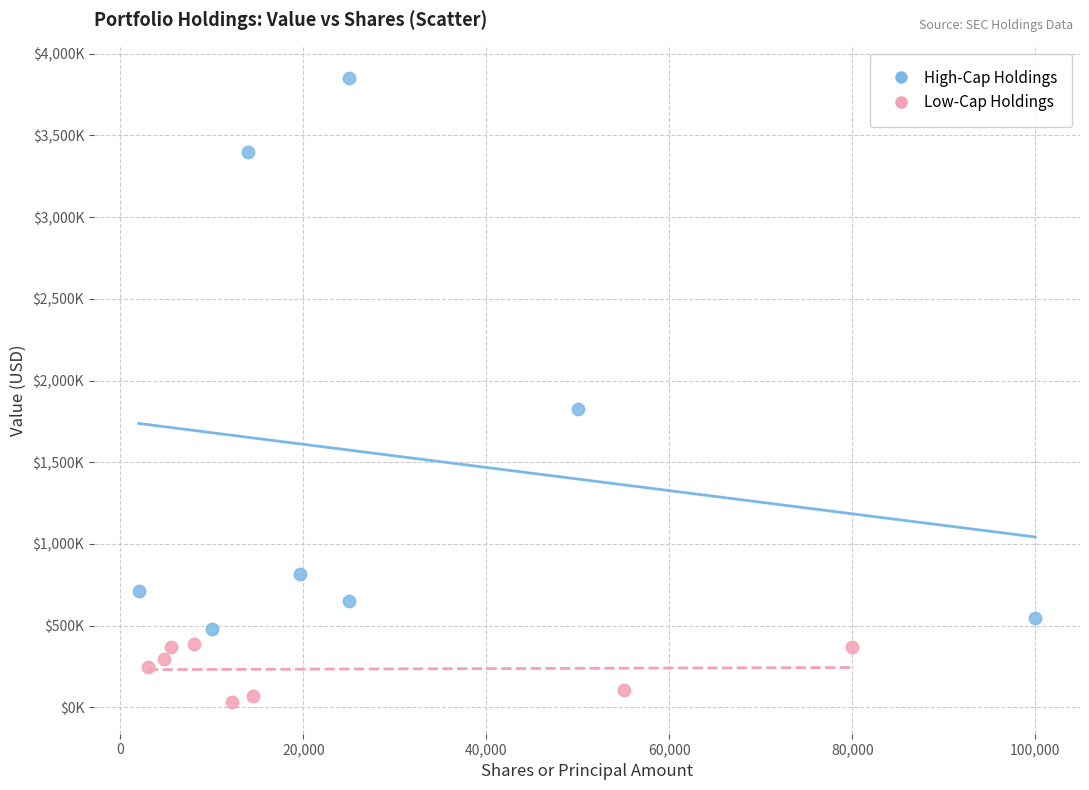

What are all the series names shown in the legend?

High-Cap Holdings, Low-Cap Holdings